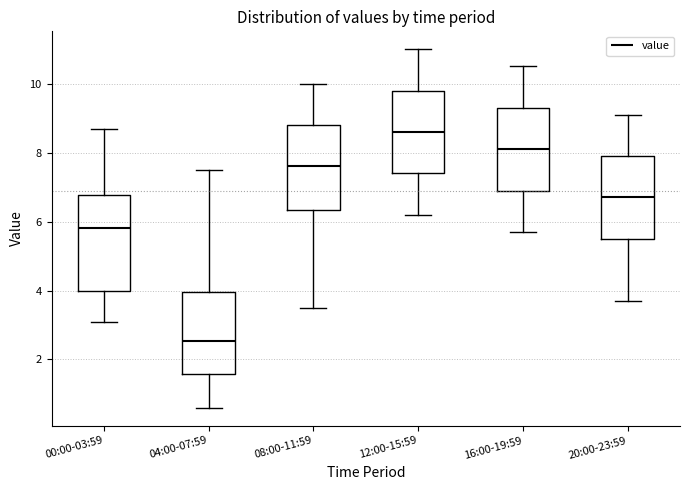

Reading left to right, transcribe this box plot: for each box, give where its median line is, the range the box spans, and where its two whiskers end, as read against the y-axis. The values are not printed on the chart, so give them approximately, as read against the axis.

00:00-03:59: median 5.8, box 4.0 to 6.8, whiskers 3.2 to 8.8
04:00-07:59: median 2.6, box 1.6 to 4.0, whiskers 0.6 to 7.6
08:00-11:59: median 7.6, box 6.4 to 8.8, whiskers 3.6 to 10.0
12:00-15:59: median 8.6, box 7.4 to 9.8, whiskers 6.2 to 11.0
16:00-19:59: median 8.2, box 7.0 to 9.4, whiskers 5.8 to 10.6
20:00-23:59: median 6.8, box 5.6 to 8.0, whiskers 3.8 to 9.2